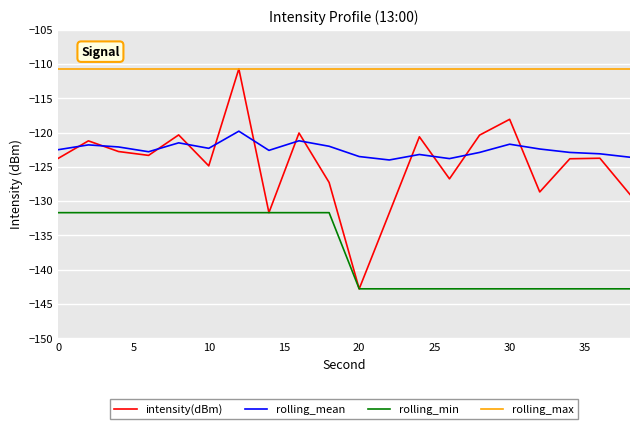

Does the chart display data point markers on the line(s)?

No